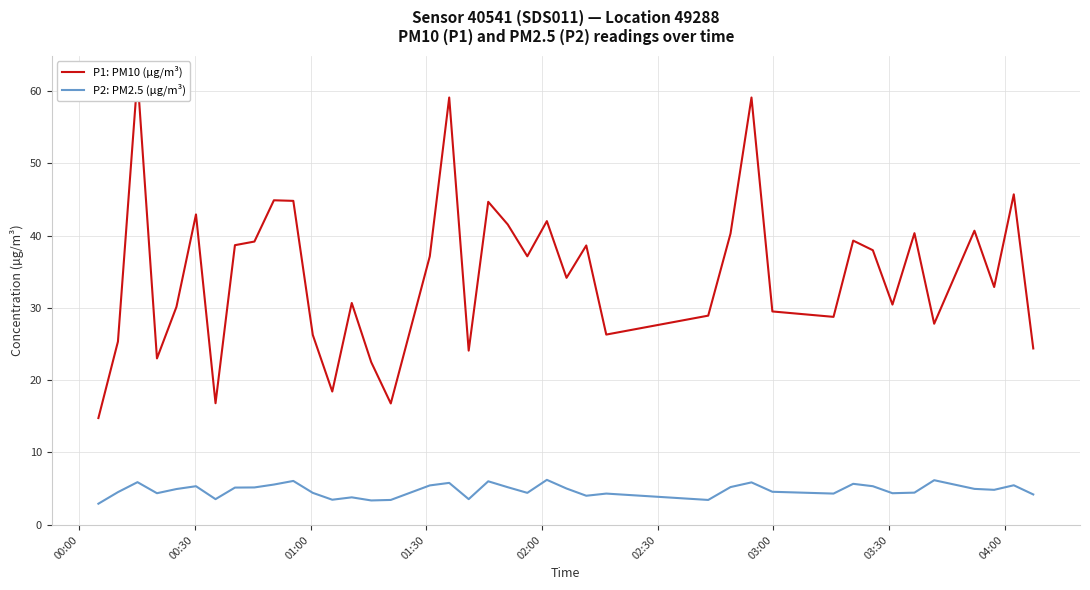

True or false: P1: PM10 (µg/m³) and P2: PM2.5 (µg/m³) cross at least once.

False